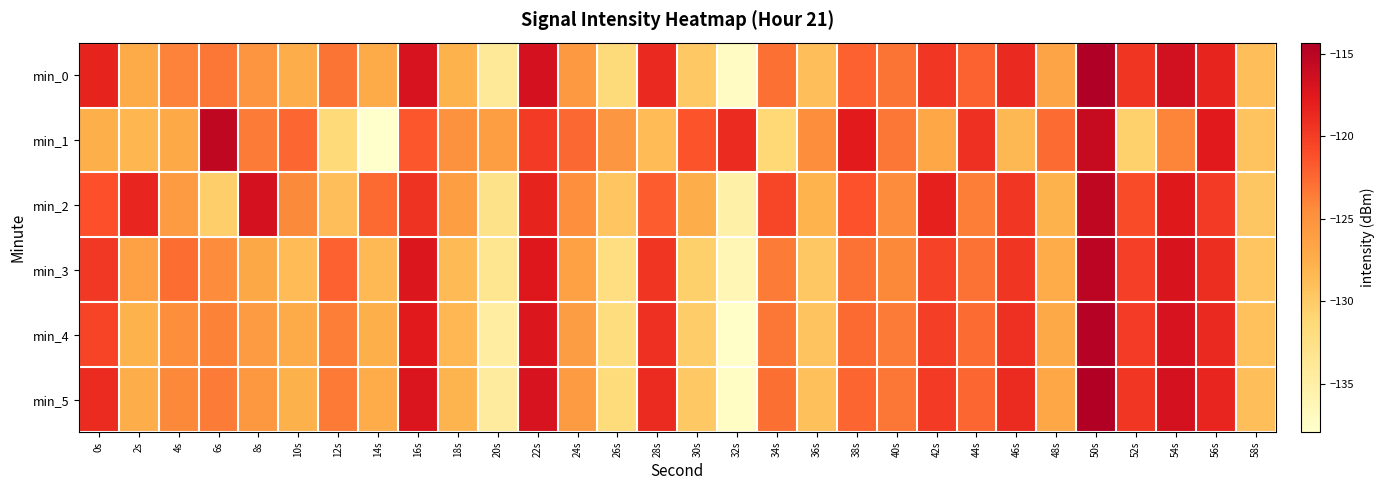

What is the total value across all series at 14s?

-771.1